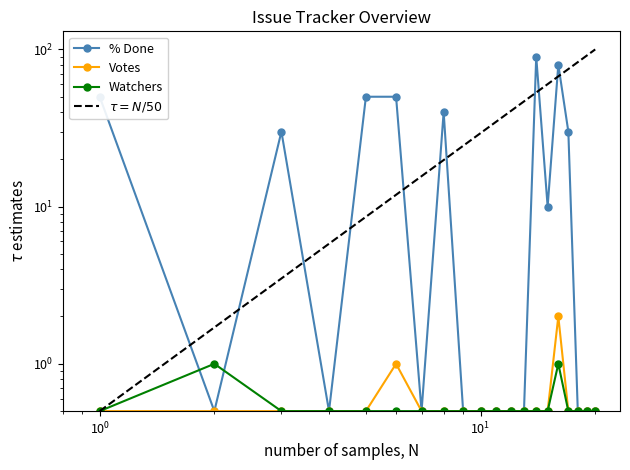

Which series has the widest spread of values?

% Done